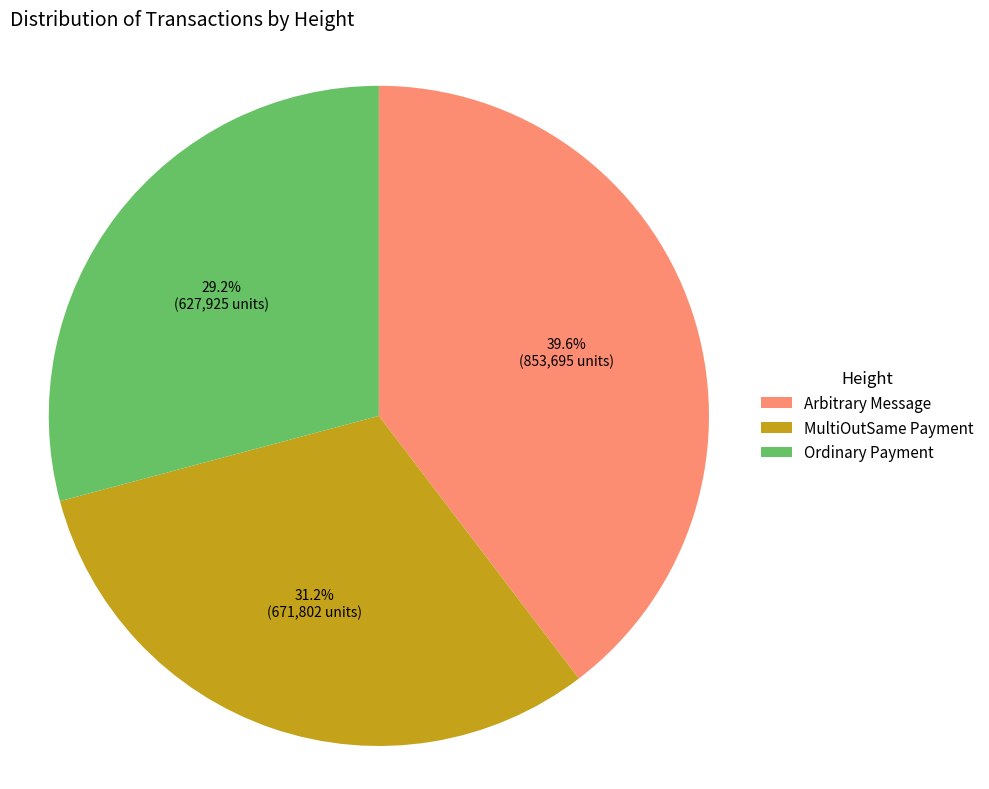

Which has a higher value, MultiOutSame Payment or Arbitrary Message?

Arbitrary Message